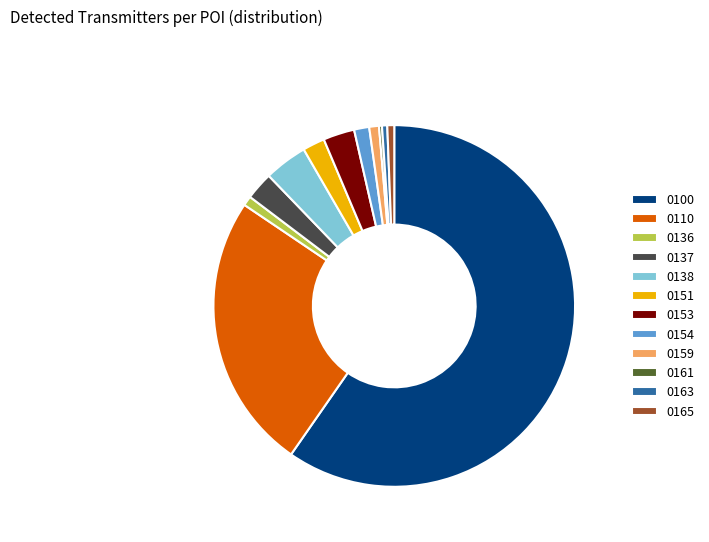

Is there a majority slice in this chart?

Yes